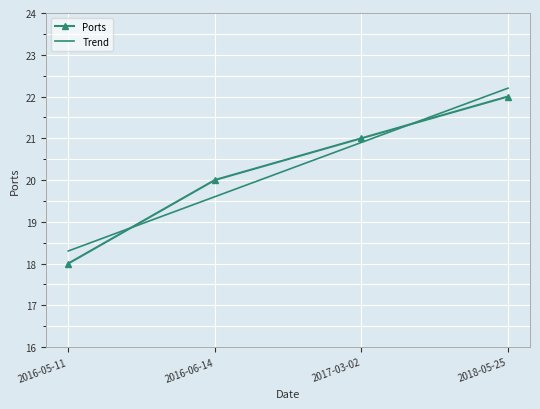

Reading left to right, what are all the values shown in this chart?

Ports: 18.0	20.0	21.0	22.0
Trend: 18.3	19.6	20.9	22.2